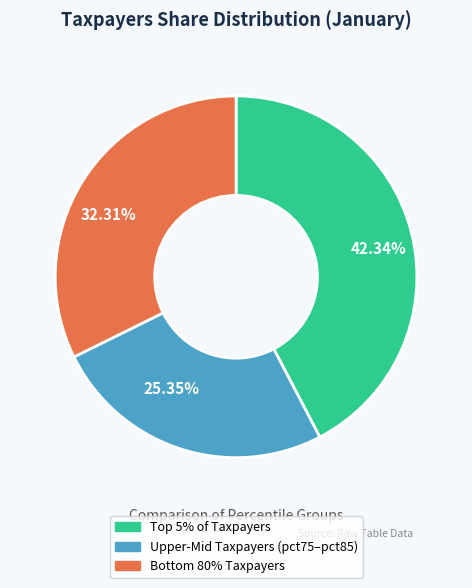

Count the number of slices in the pie.

3